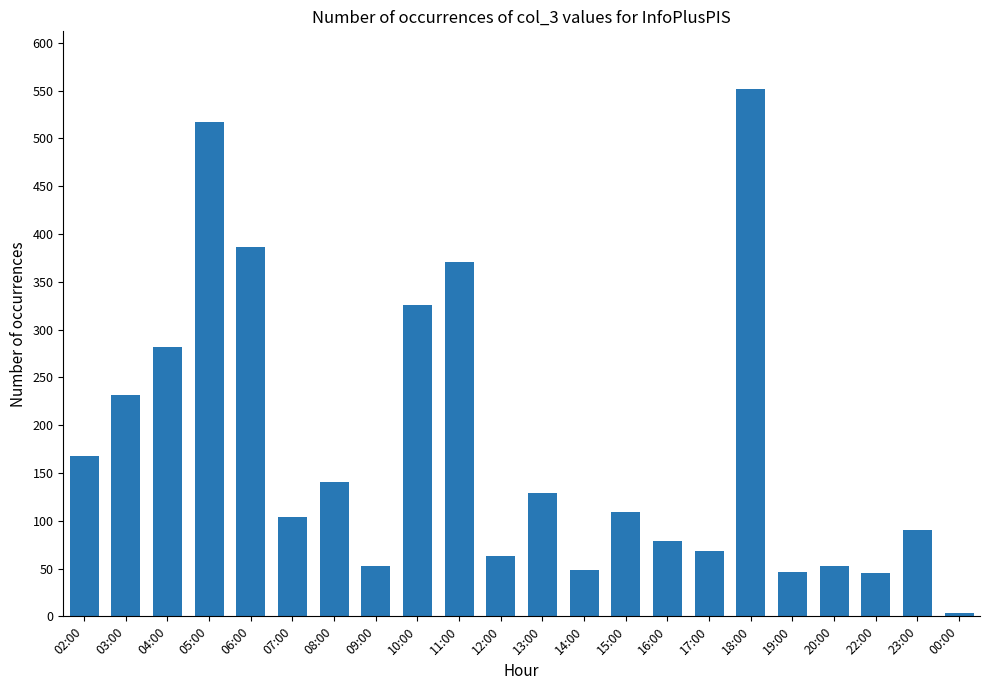

What is the sum of all values?

3866